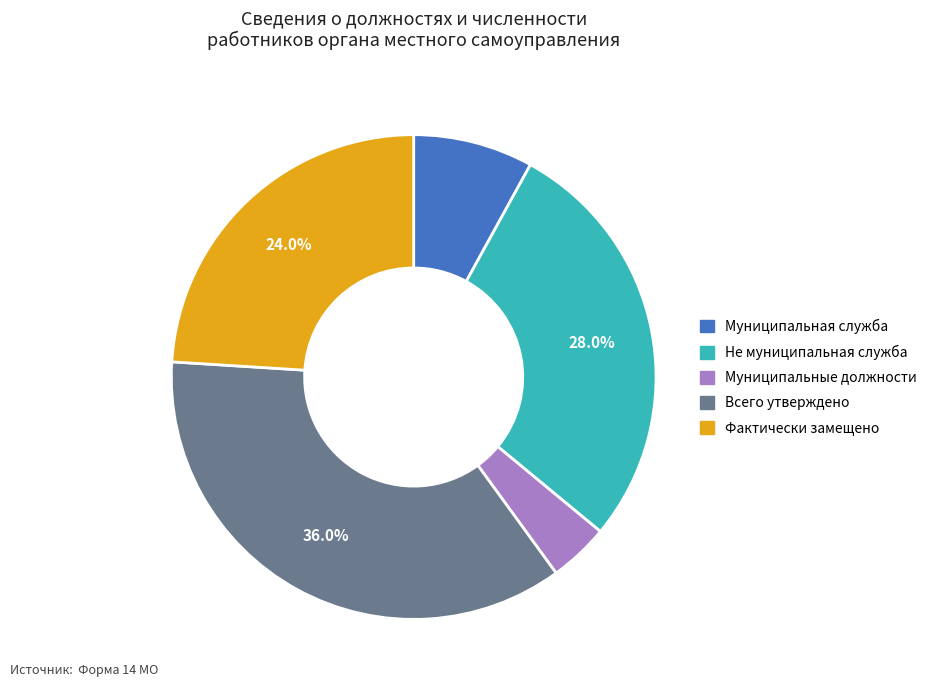

Approximately how many times larger is the value at Всего утверждено compared to Муниципальная служба?

4.5